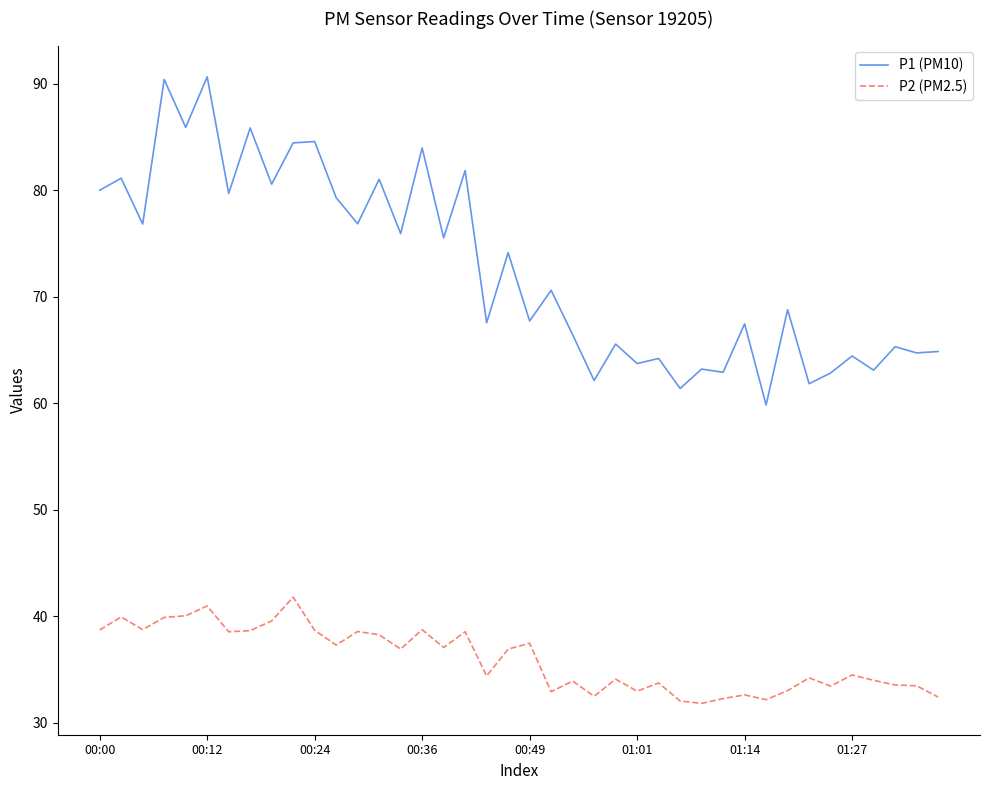

How many lines are shown in the chart?

2